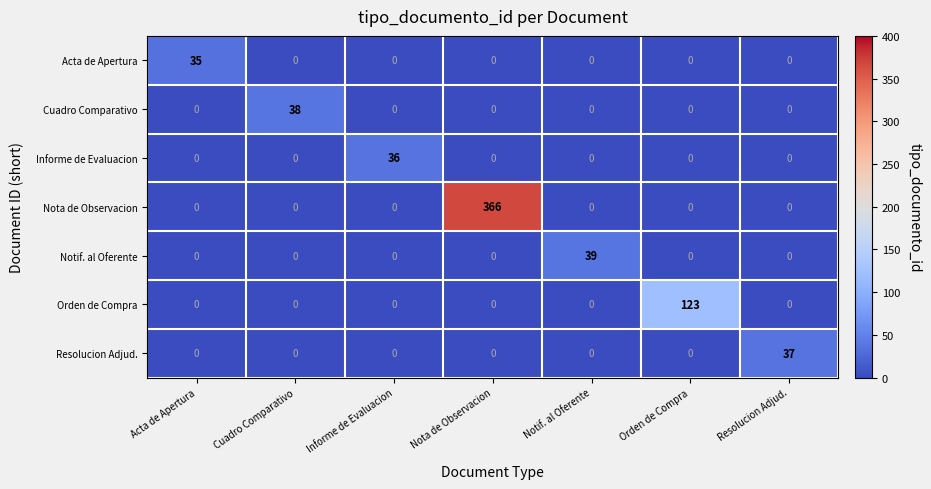

What is the difference between the maximum and minimum values in the Nota de Observacion series?

366